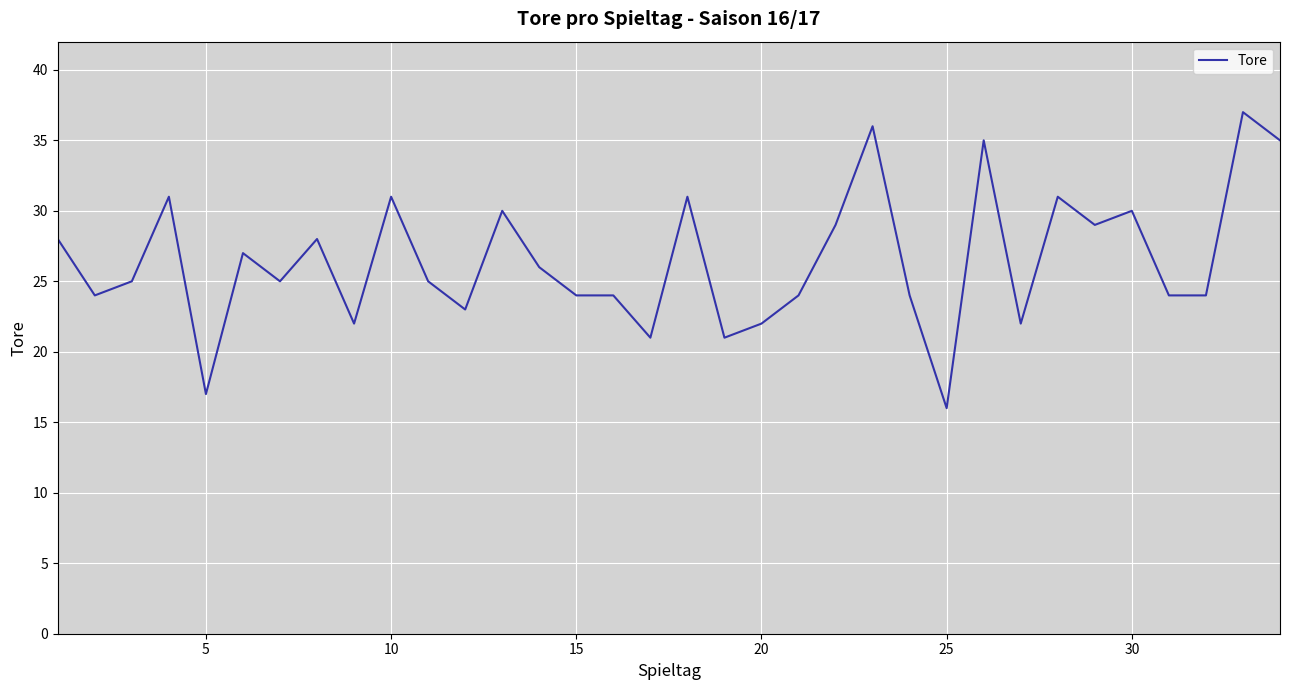

Does the chart have visible grid lines?

Yes